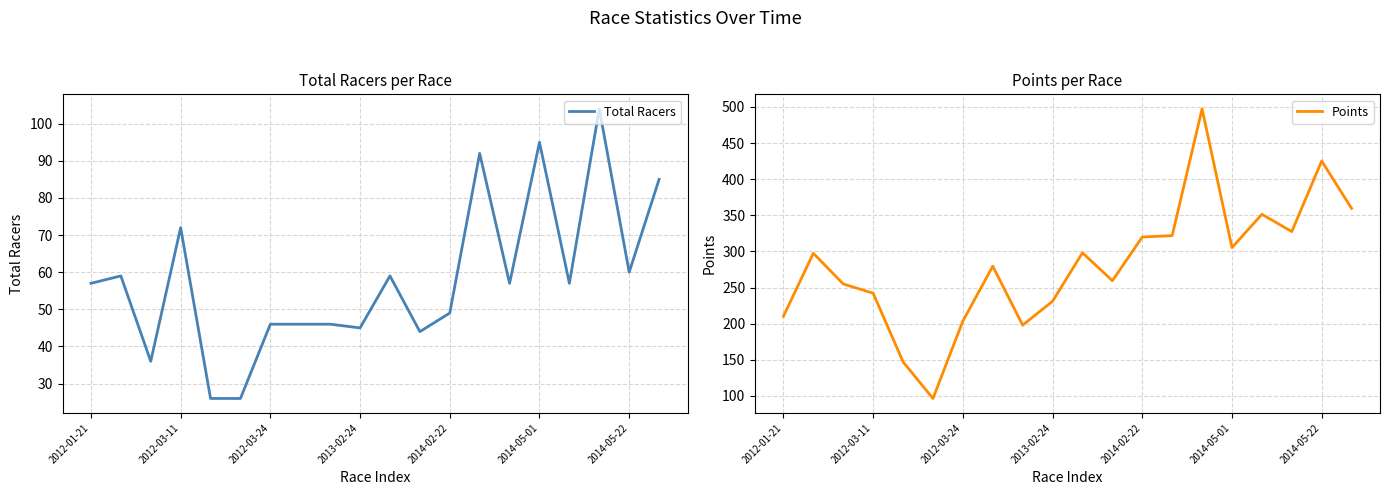

Which label corresponds to the largest value in the chart?

14